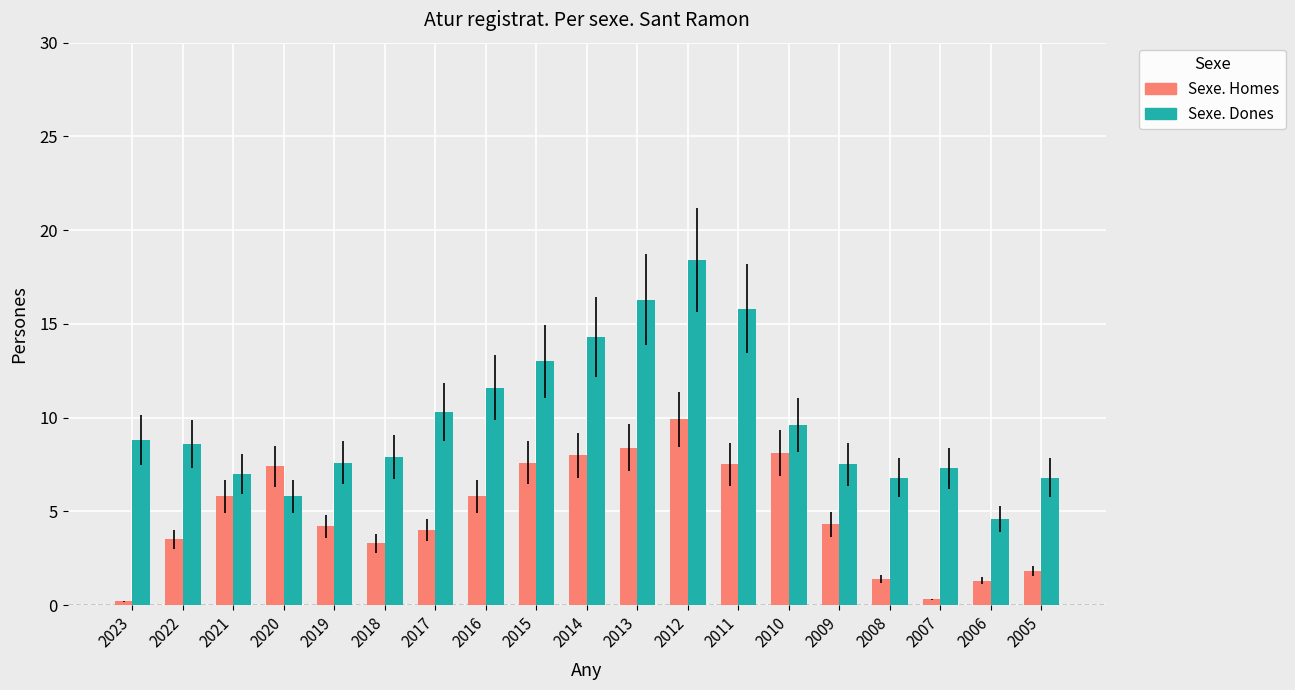

What value does the Sexe. Homes series have at 2013?

8.4